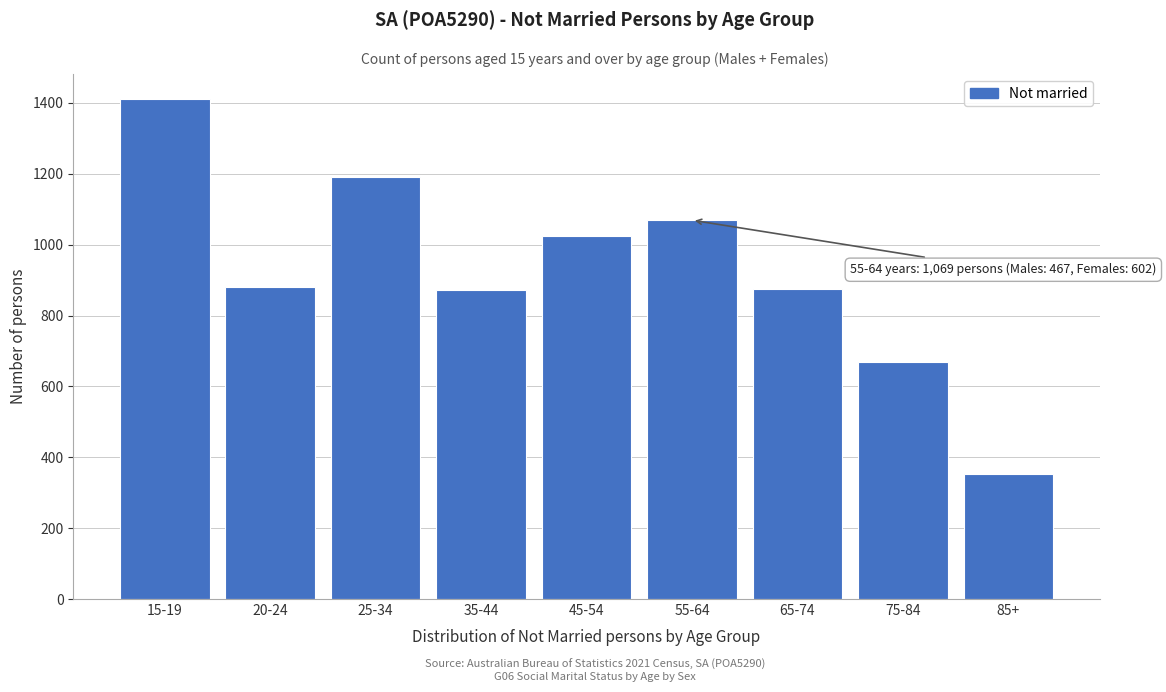

What is the maximum value shown in the chart?

1411